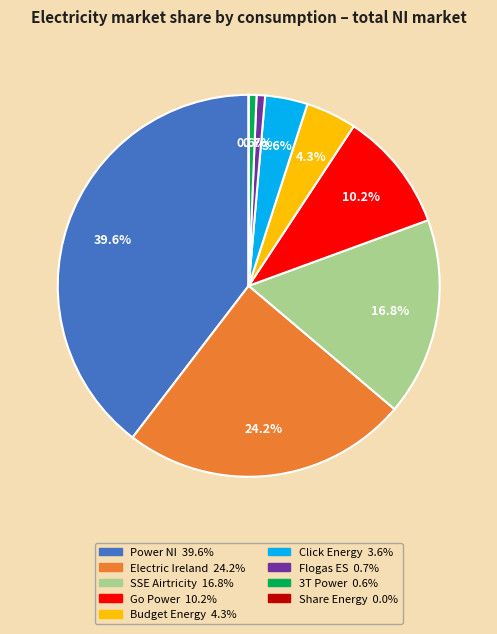

Is there a majority slice in this chart?

No